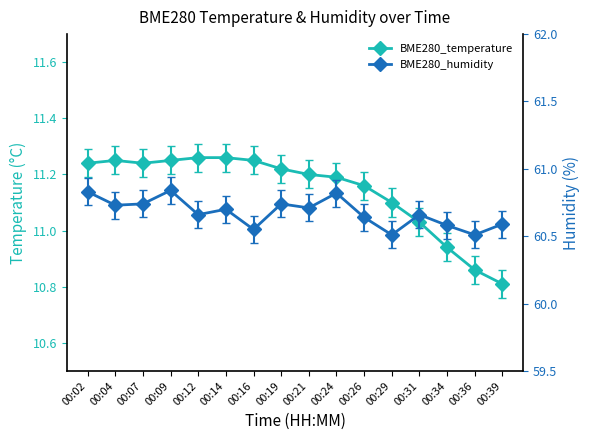

At 00:39, list the series in order from largest to smallest.

BME280_humidity, BME280_temperature